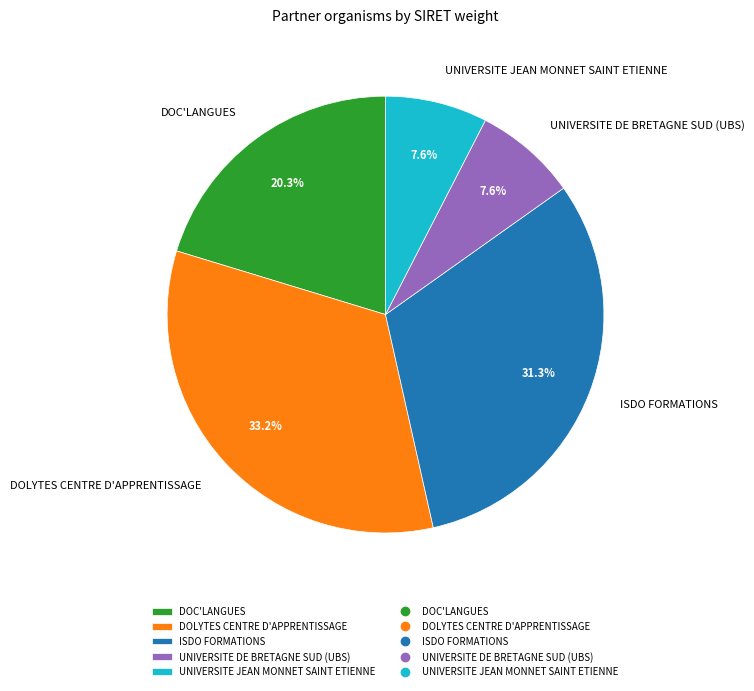

What percentage is the ISDO FORMATIONS slice, to the nearest percent?

31%